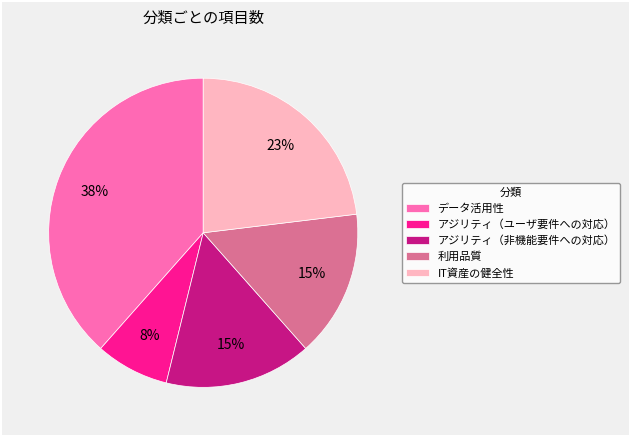

What is the ratio of the value at アジリティ（非機能要件への対応） to the value at IT資産の健全性?

0.7